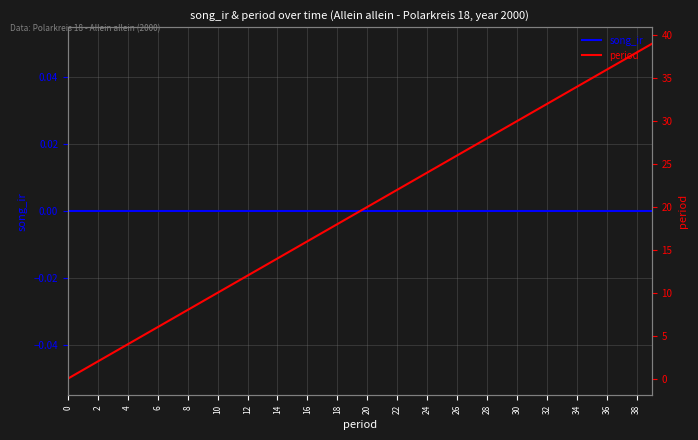

True or false: song_ir and period intersect in this chart.

False